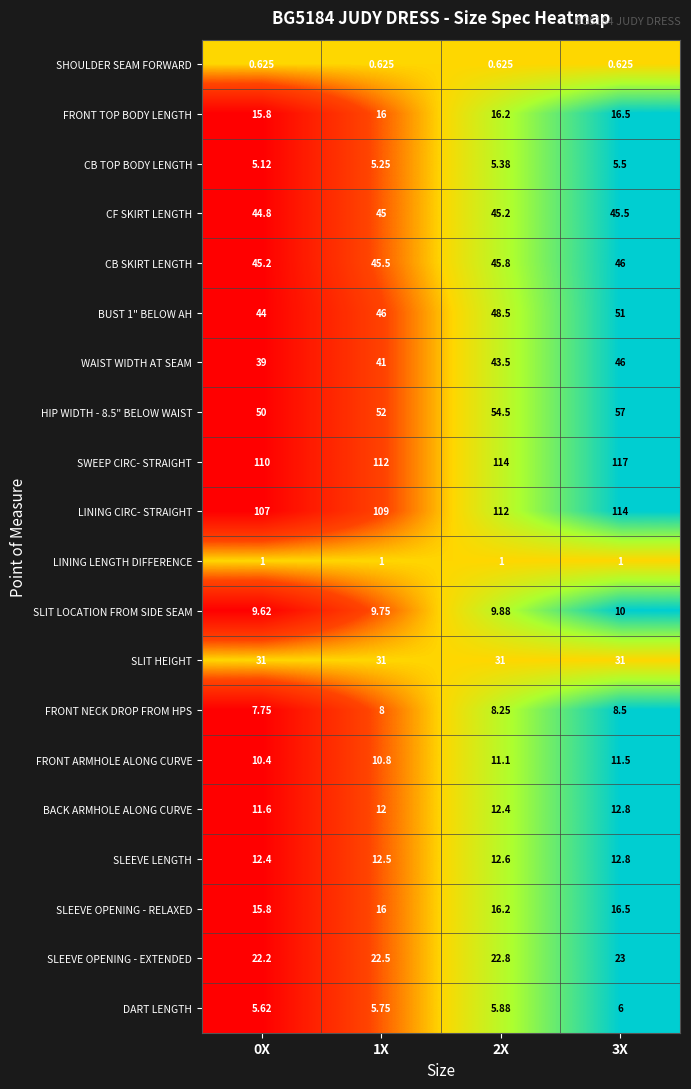

Between 1X and 2X, which series saw the biggest shift?

LINING CIRC- STRAIGHT